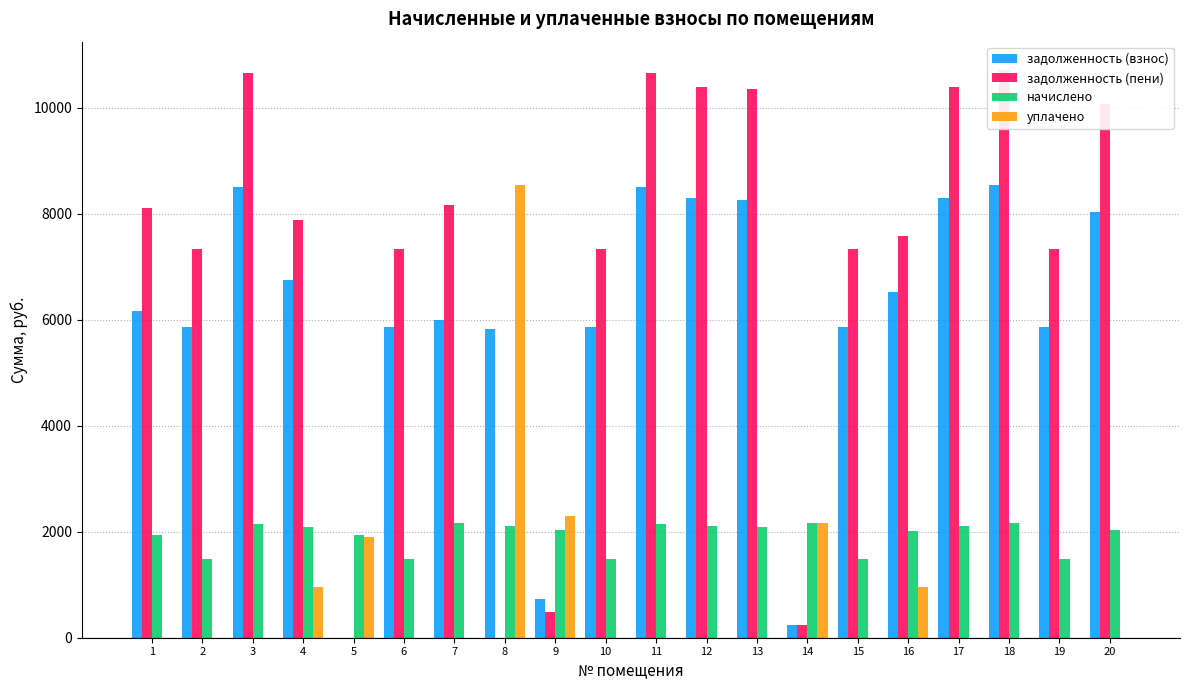

How many bars are there in total?

80